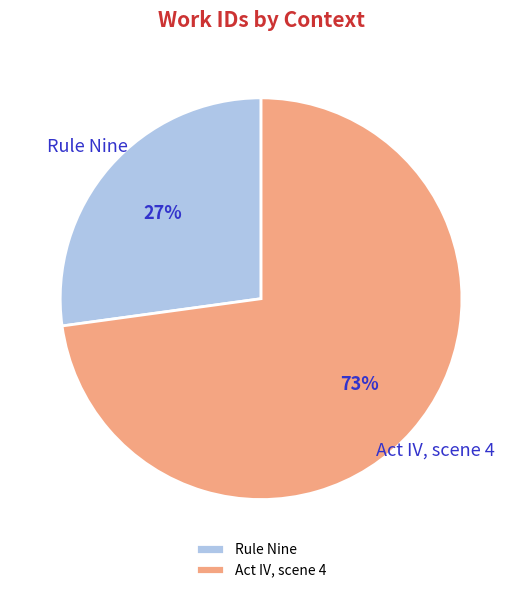

True or false: Act IV, scene 4 accounts for 63% of the total.

False